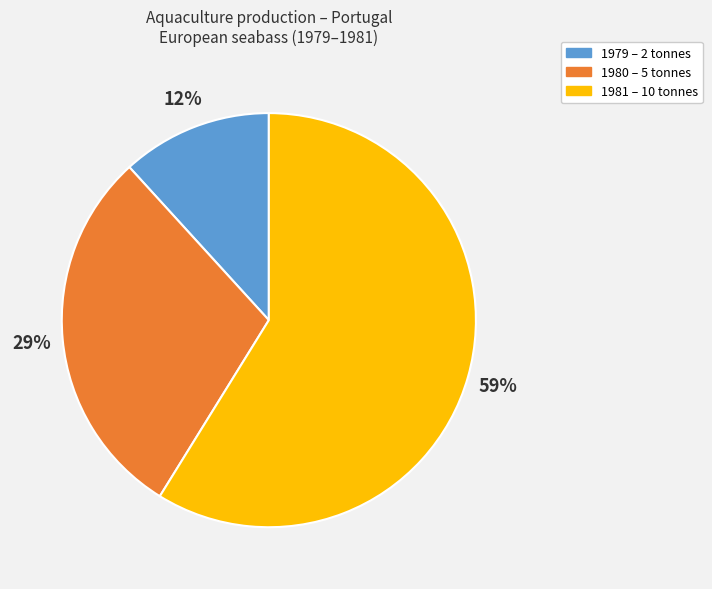

Does 1980 account for over 50% of the chart?

No